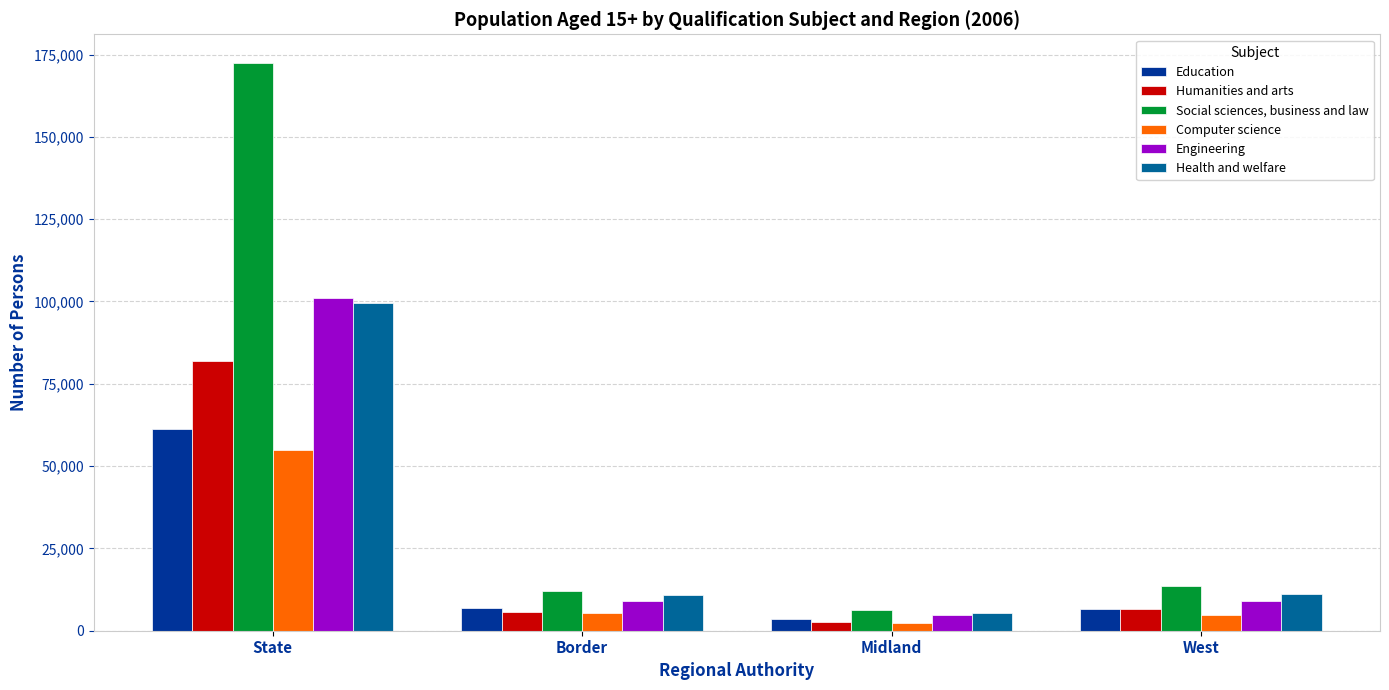

At which label does Engineering first exceed 9000?

State